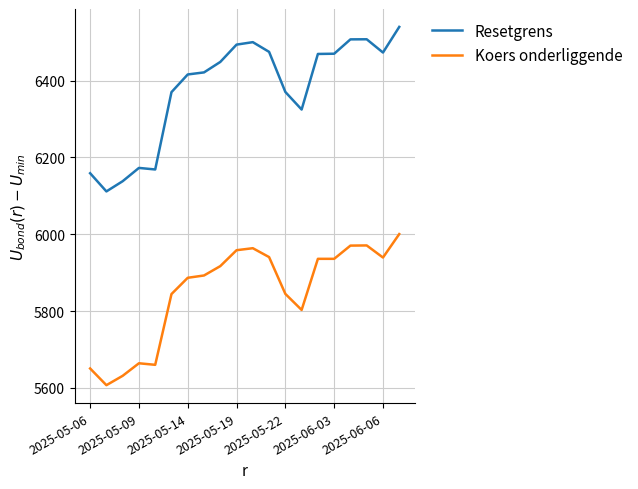

Rank the series by their average value, from highest to lowest.

Resetgrens, Koers onderliggende